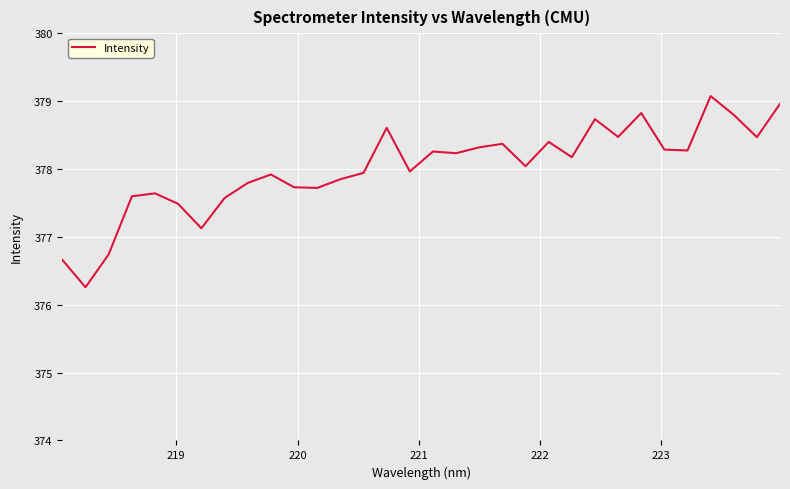

What is the difference between the maximum and minimum values?

2.8